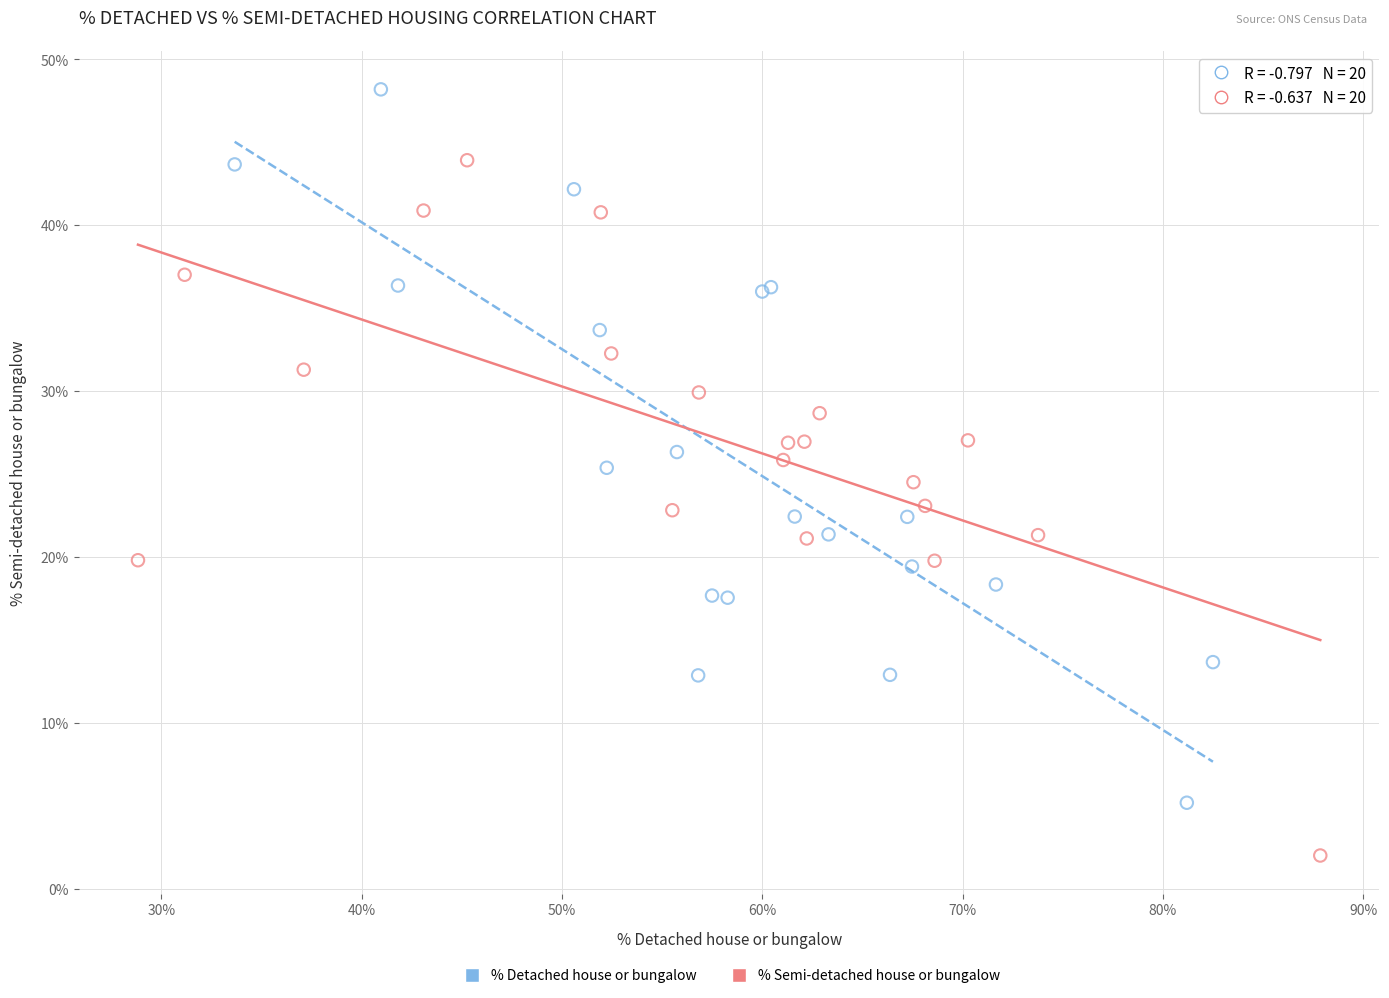

Which series reaches the maximum Y coordinate?

% Detached house or bungalow